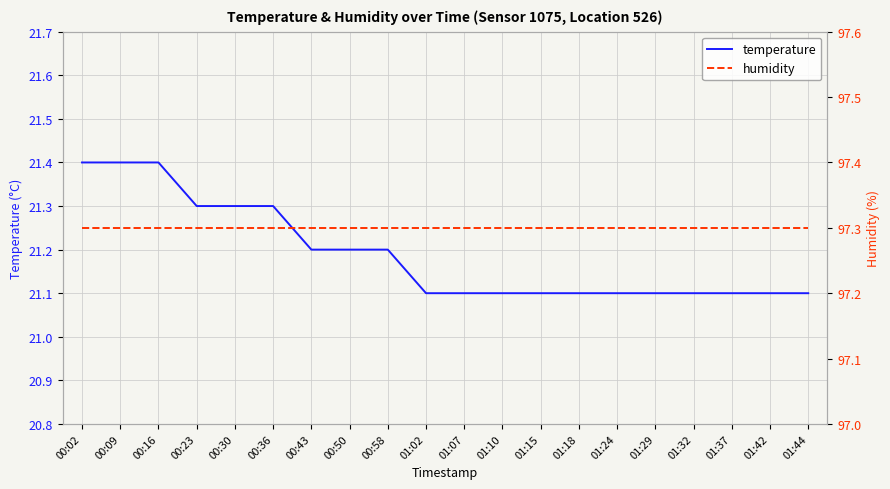

True or false: humidity and temperature intersect in this chart.

False